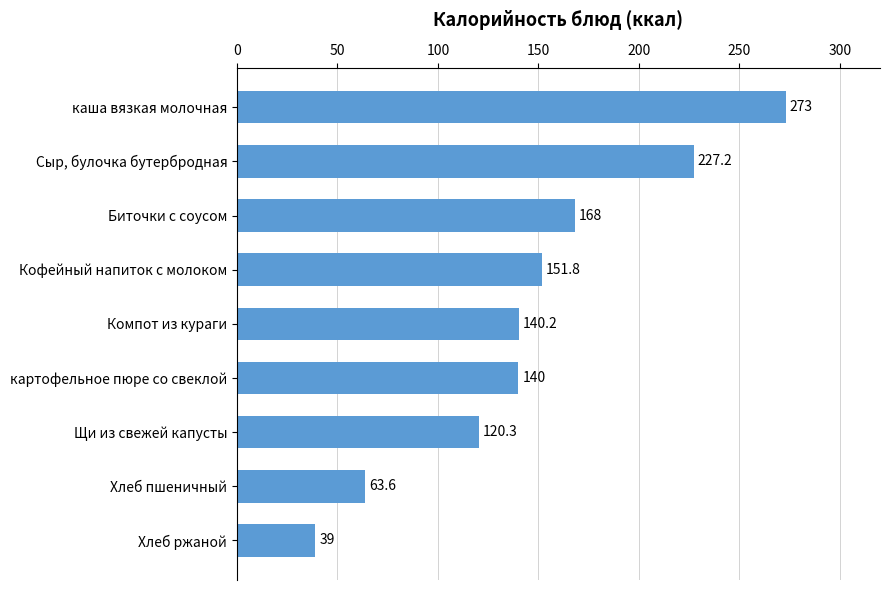

What is the difference between the maximum and minimum values?

234.0